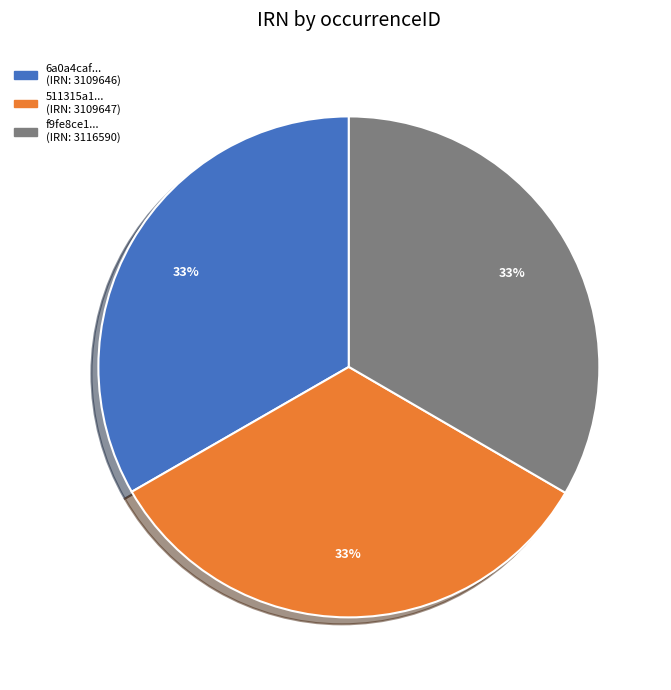

To the nearest percent, what is the average slice percentage?

33%